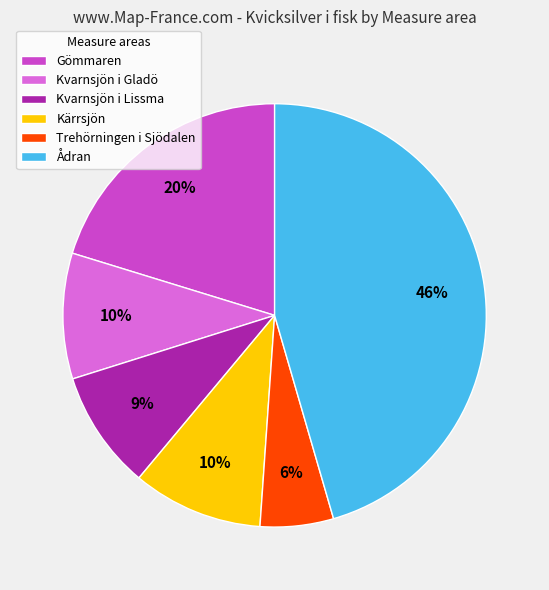

Is there any slice that represents more than half of the pie?

No